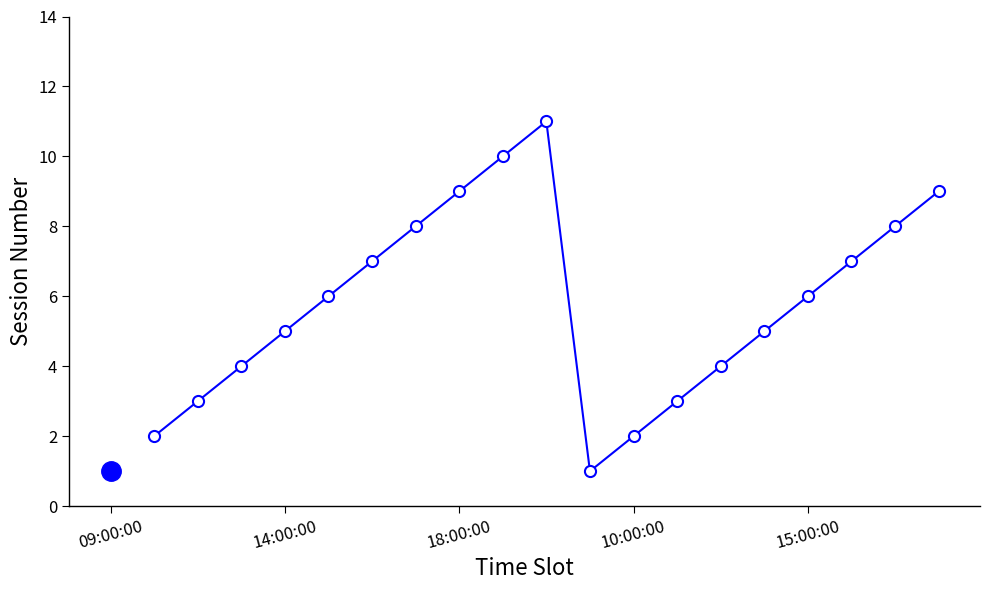

What is the sum of all values?

110